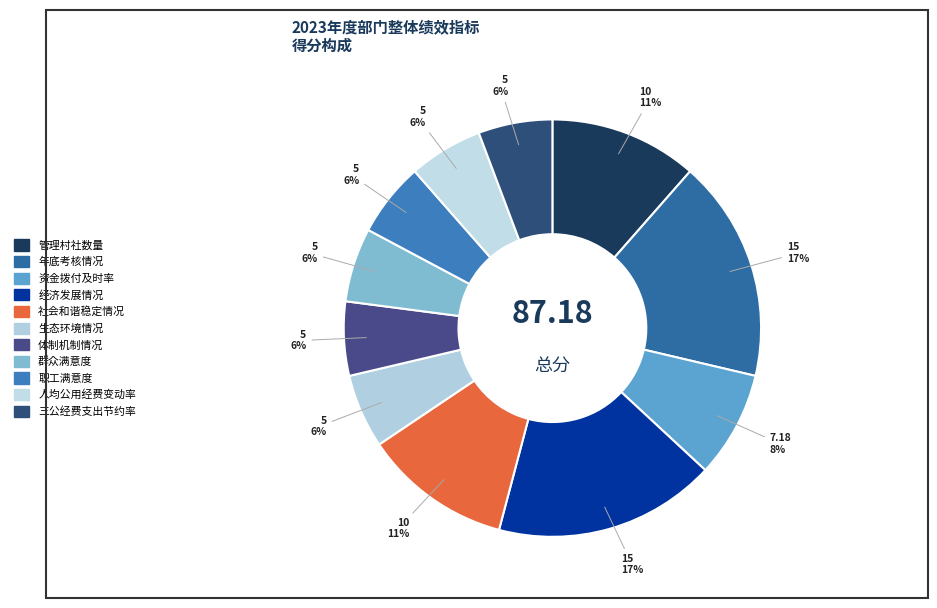

What is the ratio of the value at 体制机制情况 to the value at 年底考核情况?

0.3